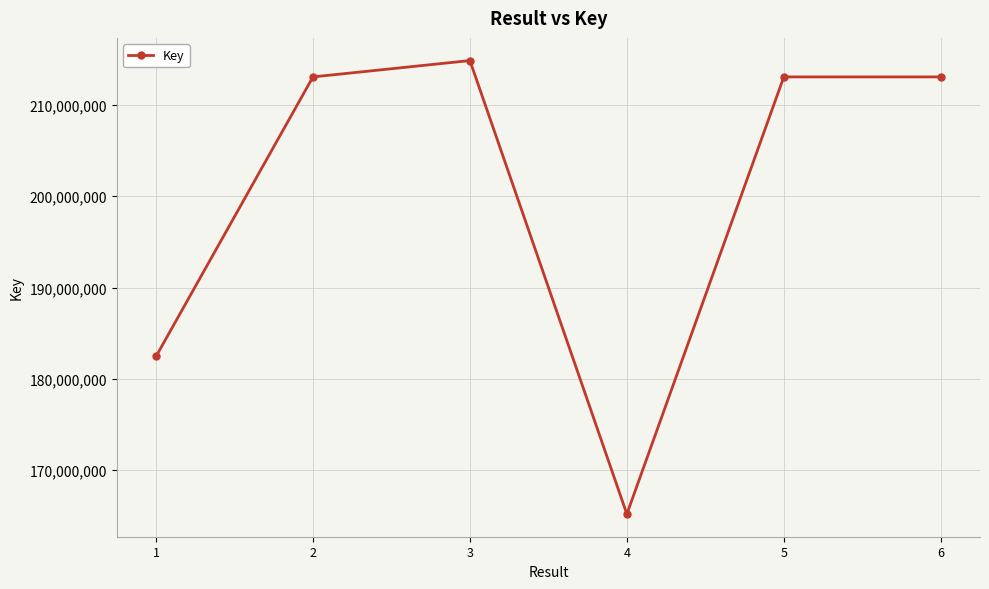

What is the change in value from 2 to 3?

+1790217